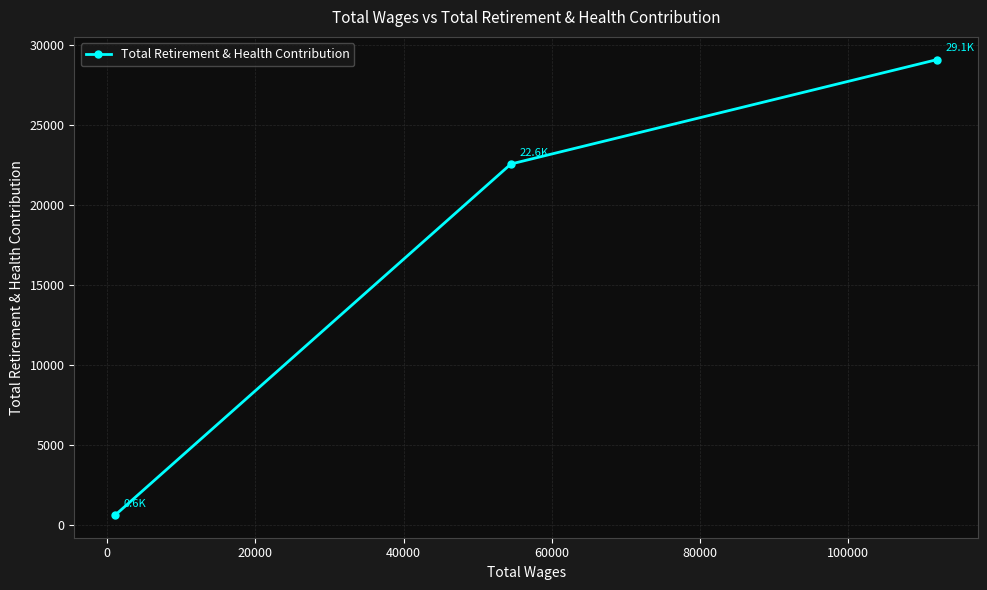

Reading left to right, transcribe all the data shown in this chart.

642	22558	29075